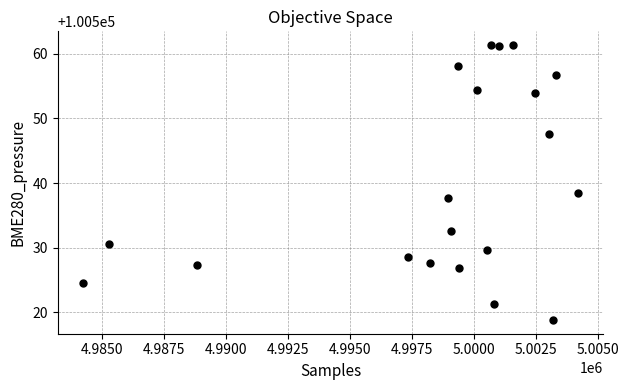

What Y value in the scatter plot is closest to 100540?

100538.4